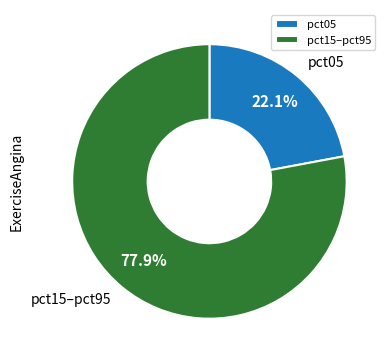

How much of the chart is everything except pct15–pct95?

22.1%